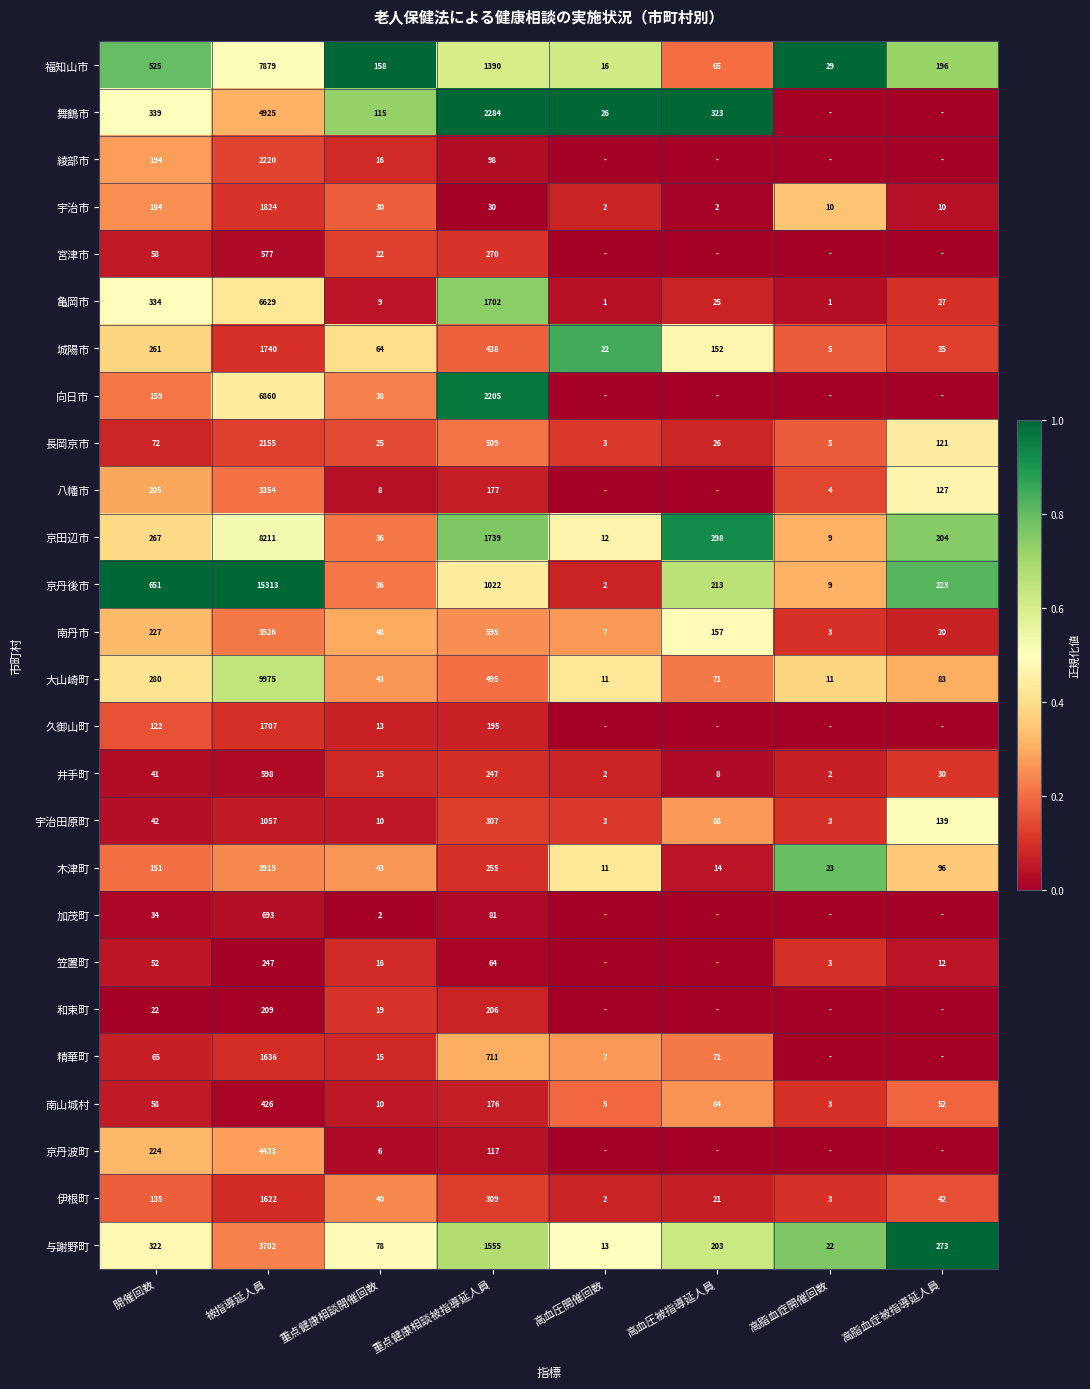

Rank the series at 被指導延人員 from highest to lowest value.

京丹後市, 大山崎町, 京田辺市, 福知山市, 向日市, 亀岡市, 舞鶴市, 京丹波町, 木津町, 与謝野町, 南丹市, 八幡市, 綾部市, 長岡京市, 宇治市, 城陽市, 久御山町, 精華町, 伊根町, 宇治田原町, 加茂町, 井手町, 宮津市, 南山城村, 笠置町, 和束町